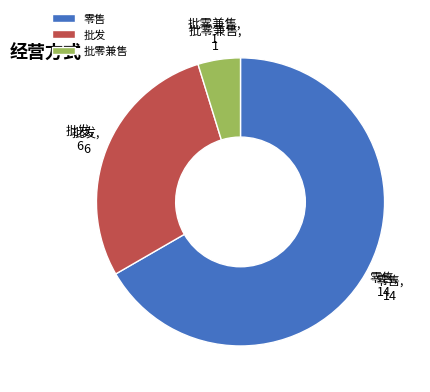

What is the ratio of the value at 批发 to the value at 零售?

0.4